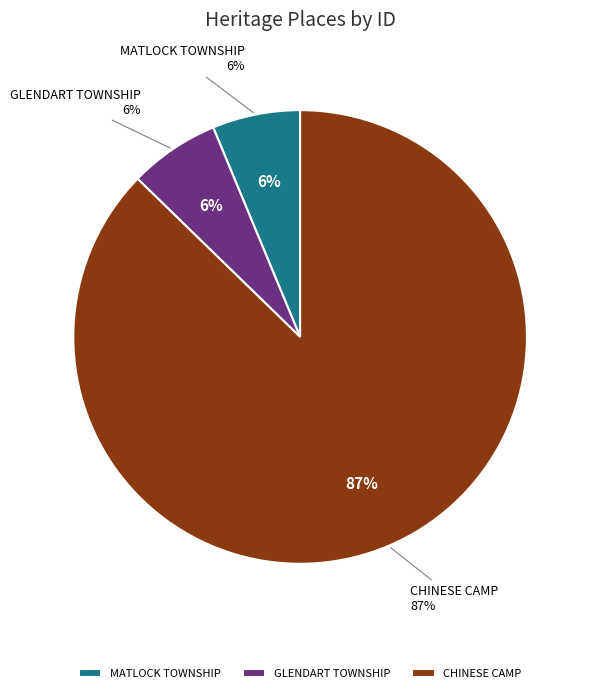

Rank the categories by value from highest to lowest.

CHINESE CAMP, GLENDART TOWNSHIP, MATLOCK TOWNSHIP